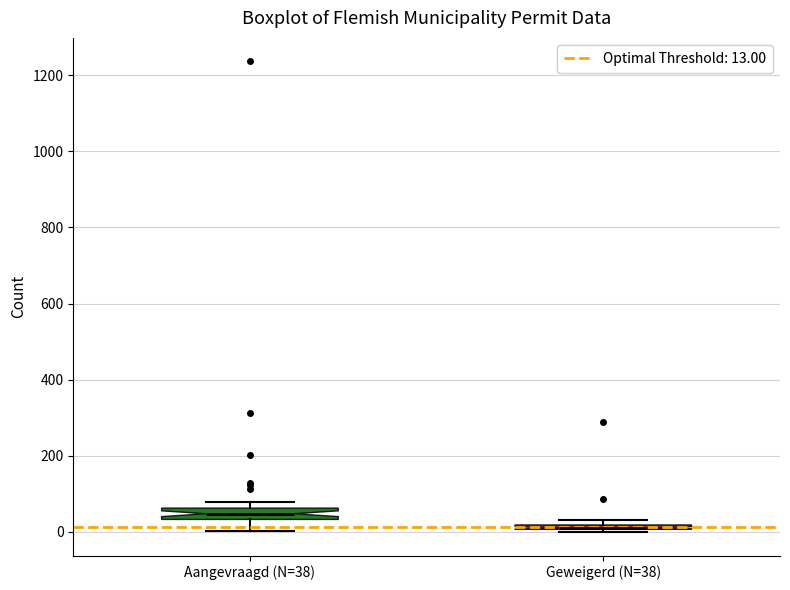

Where is the upper edge of the box for Geweigerd (N=38) on the y-axis? The values are not printed on the chart, so give them approximately, as read against the axis.

20